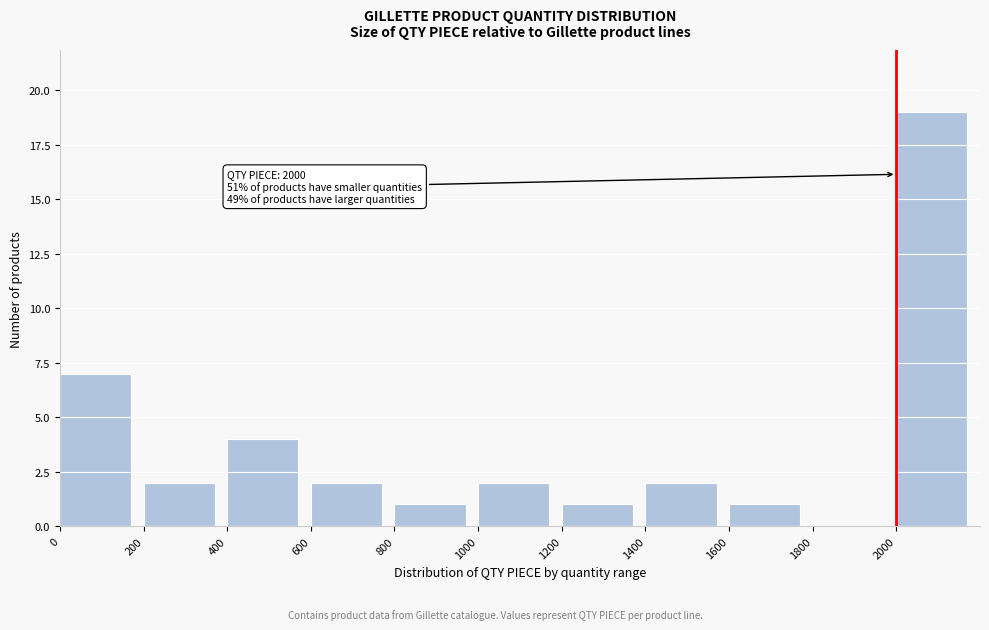

Over which range of the x-axis is the bar tallest?

2000 to 2200